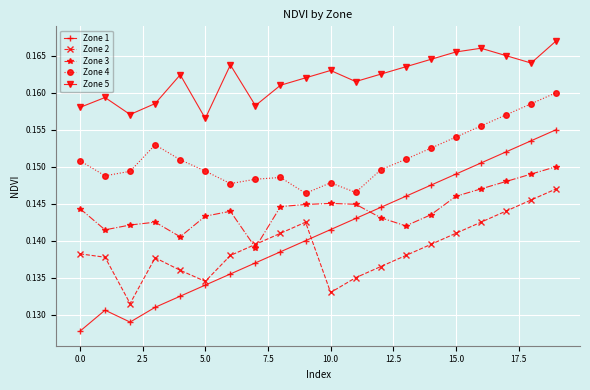

How many Zone 5 values are between 0 and 1?

20